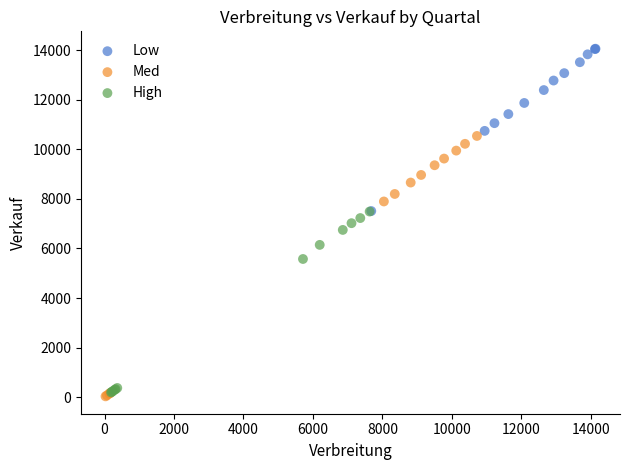

Which series contains the highest Y value?

Low